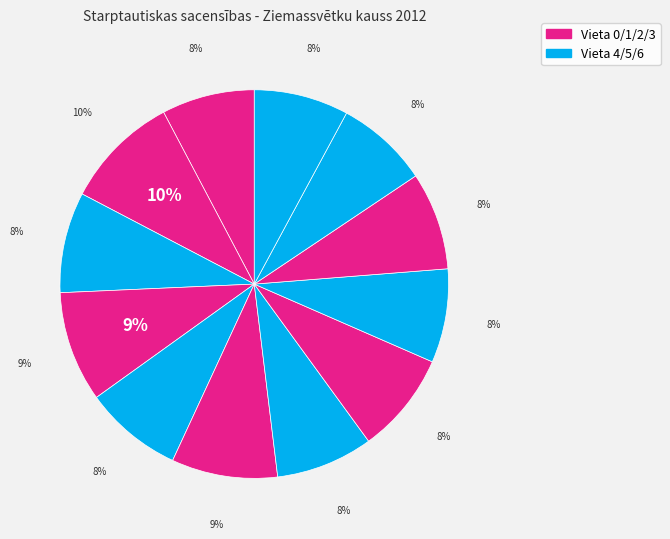

Is it true that Krista Zubova is 19% of the pie?

False